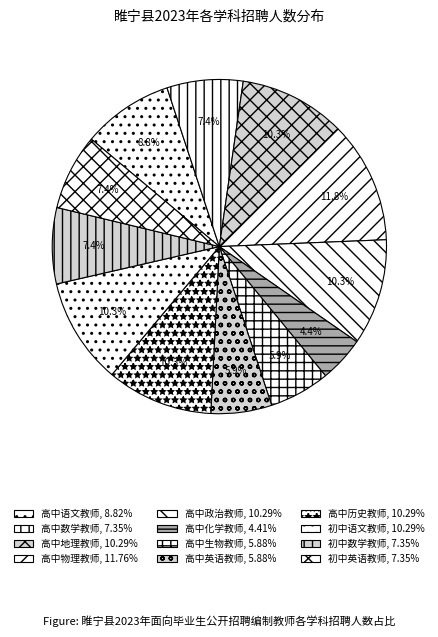

Is there a majority slice in this chart?

No